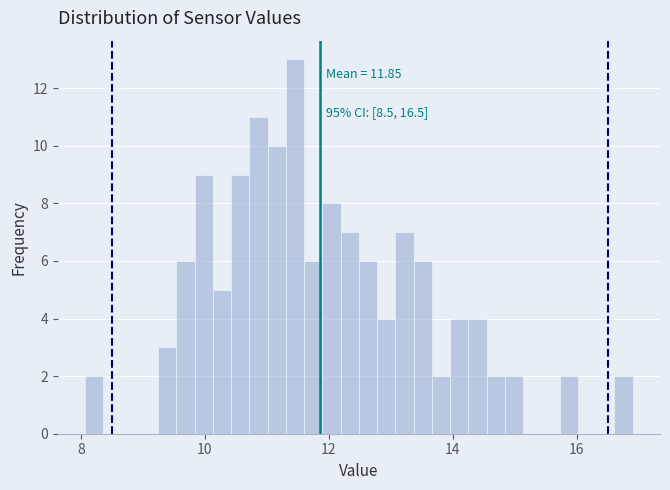

Around what value on the x-axis is the tallest bar? Give the approximate position of its centre, as read against the axis.

11.4